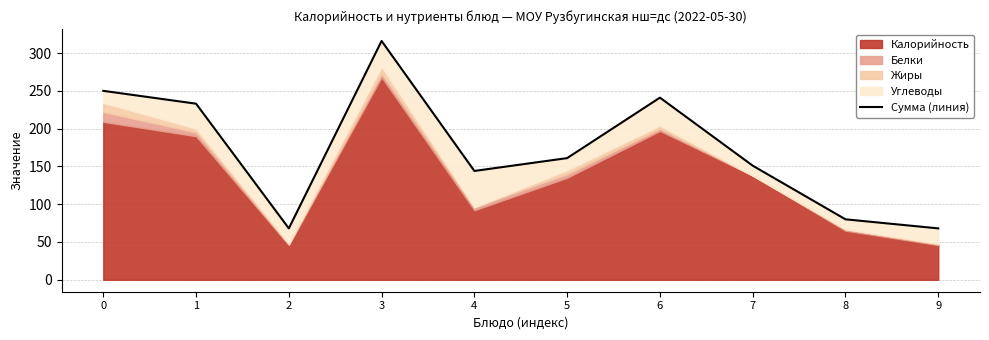

What is the value of the 6th point from the left?

161